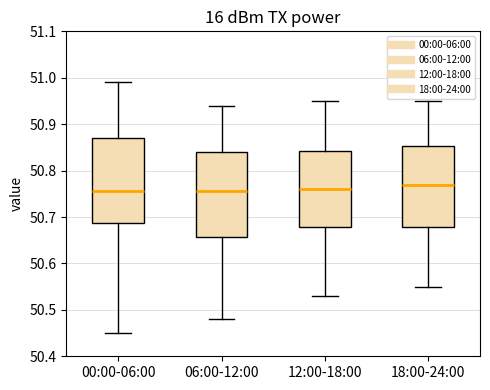

Where is the lower edge of the box for 00:00-06:00 on the y-axis? The values are not printed on the chart, so give them approximately, as read against the axis.

50.69